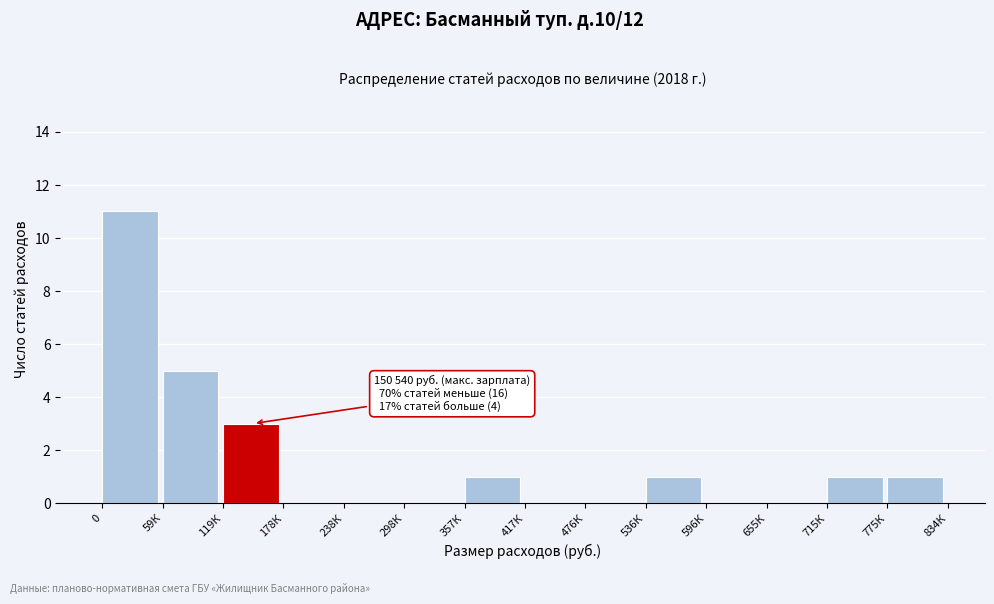

Reading left to right, transcribe all the data shown in this chart.

0=11	59К=5	119К=3	178К=0	238К=0	298К=0	357К=1	417К=0	476К=0	536К=1	596К=0	655К=0	715К=1	775К=1